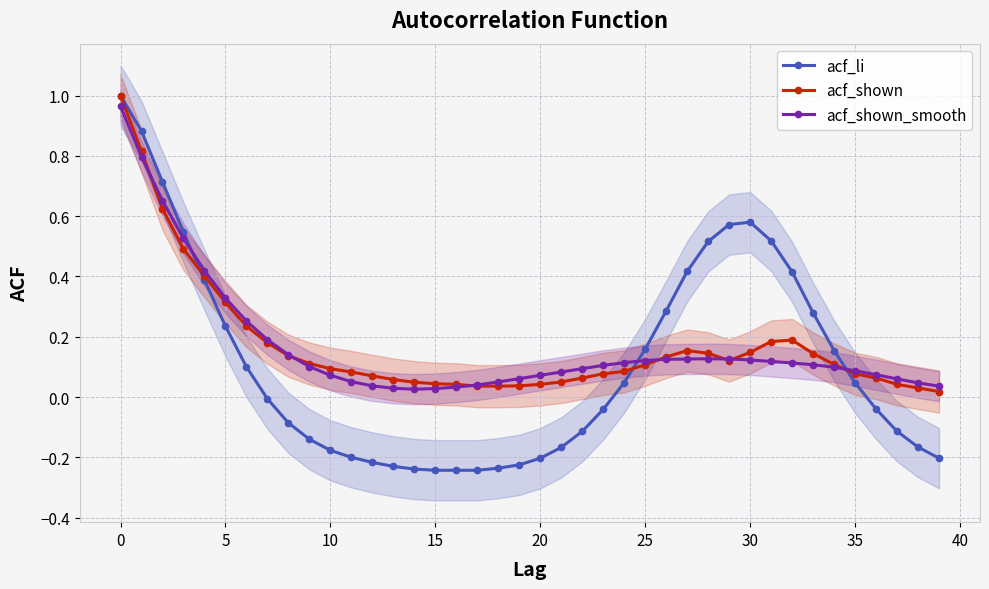

What are all the series names shown in the legend?

acf_li, acf_shown, acf_shown_smooth